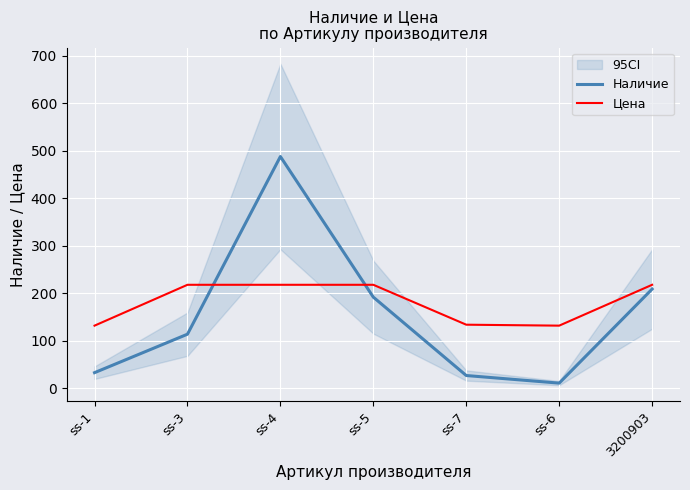

Reading left to right, what are all the values shown in this chart?

Наличие: ss-1=33	ss-3=114	ss-4=488	ss-5=192	ss-7=27	ss-6=11	3200903=209
Цена: ss-1=132	ss-3=218	ss-4=218	ss-5=218	ss-7=134	ss-6=132	3200903=218